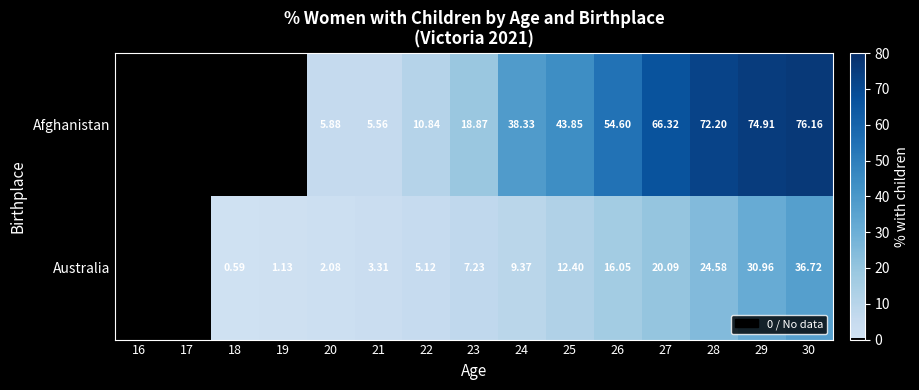

At 27, list the series in order from smallest to largest.

Australia, Afghanistan